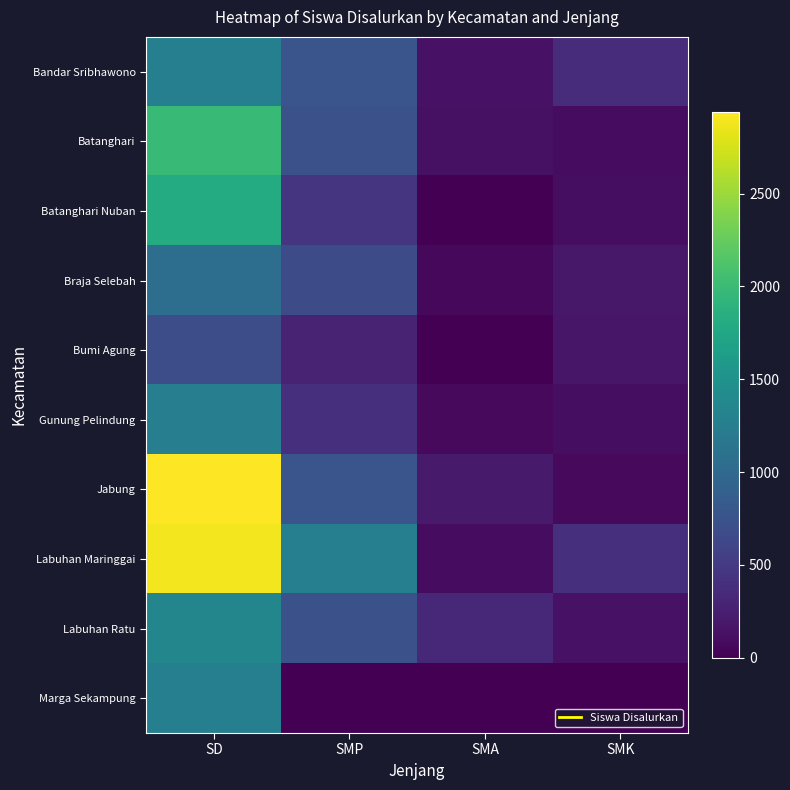

Which series has the widest spread of values?

Jabung